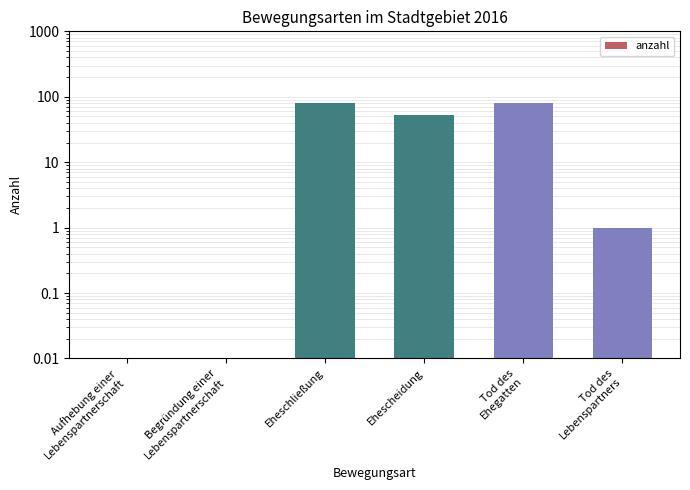

What is the label of the 4th bar from the right?

Eheschließung